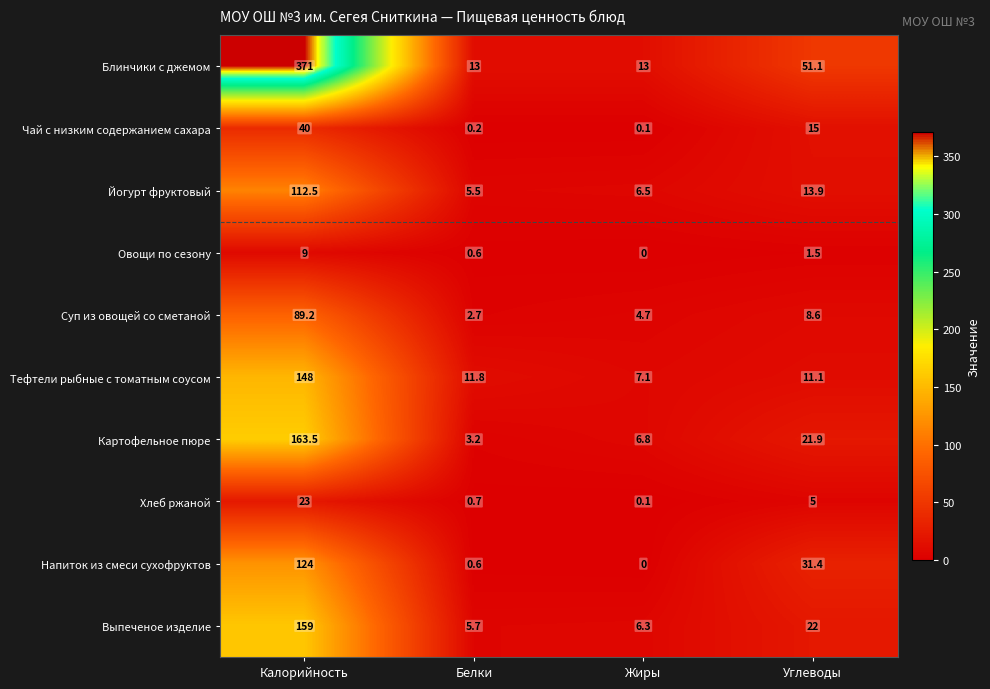

Where is Хлеб ржаной nearest to the value 11?

Углеводы